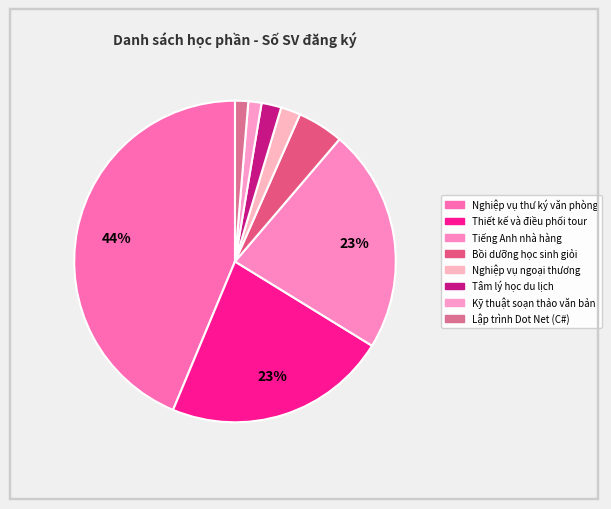

To the nearest percent, what is the difference between the Tâm lý học du lịch and Tiếng Anh nhà hàng slice percentages?

21%